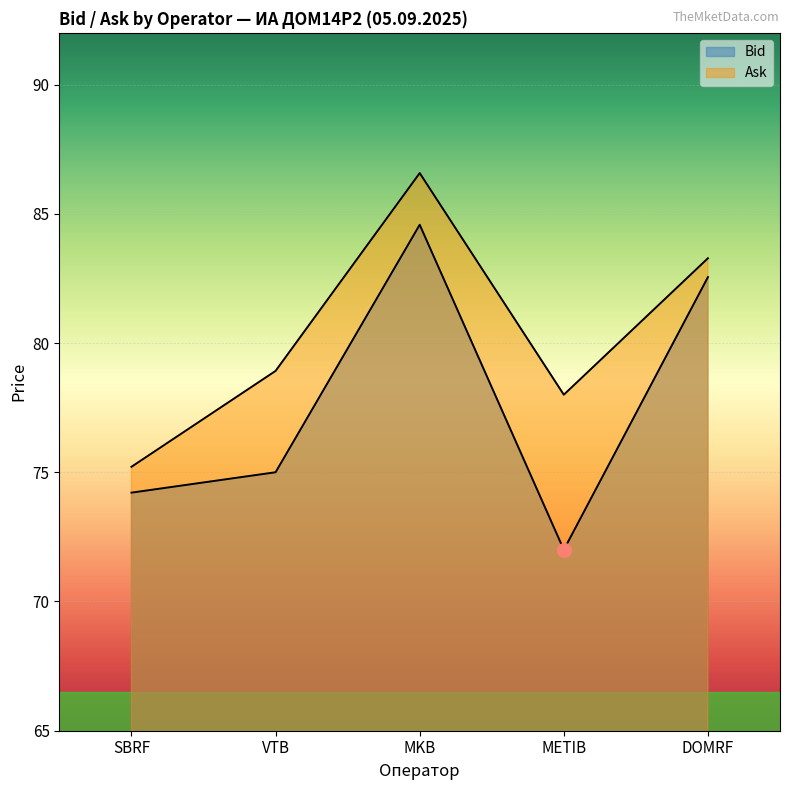

Where is the first local minimum for Ask?

METIB